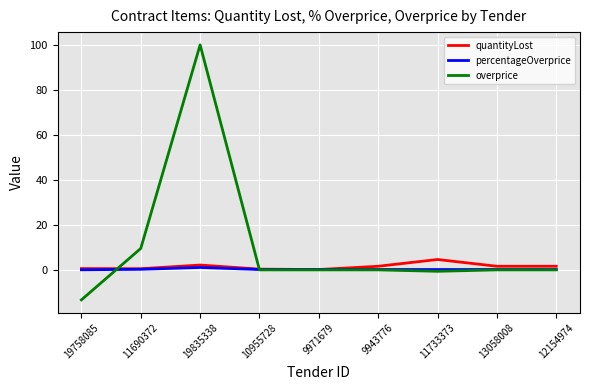

At which category does the chart reach its minimum across all series?

19758085